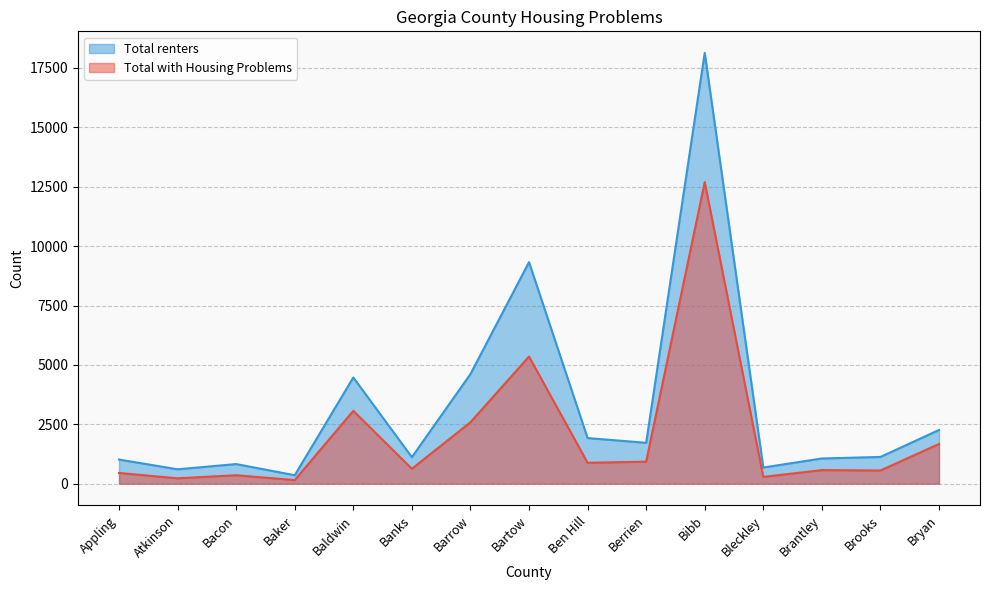

True or false: Total with Housing Problems and Total renters cross at least once.

False